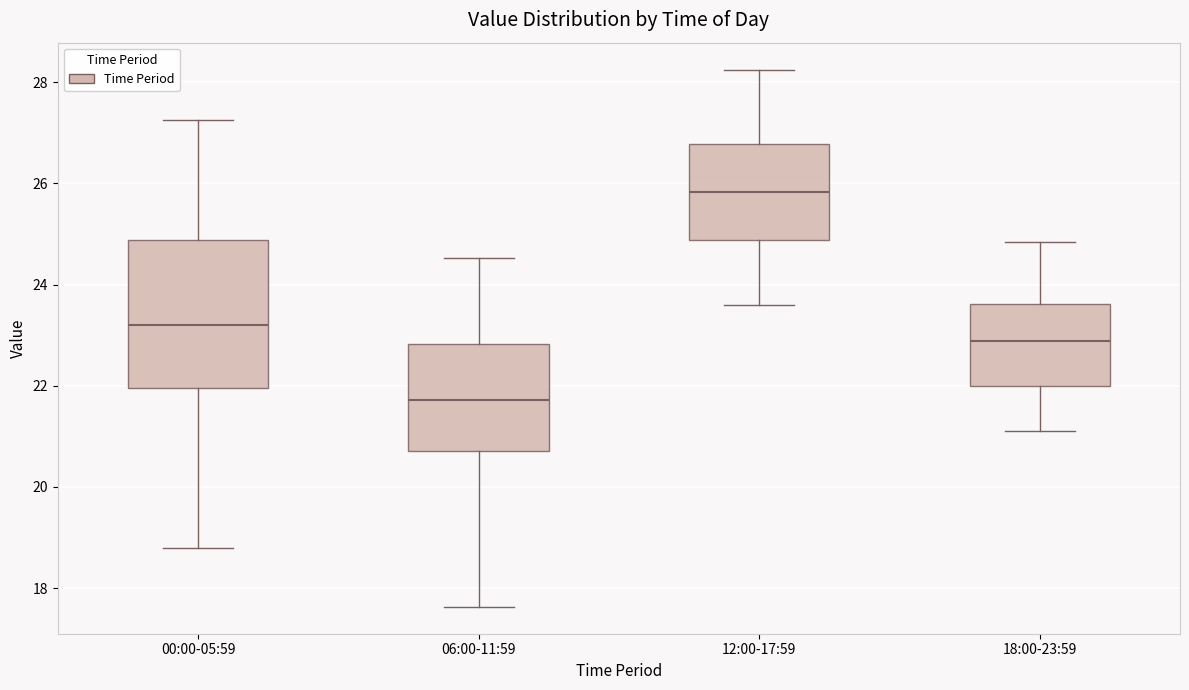

Reading left to right, transcribe this box plot: for each box, give where its median line is, the range the box spans, and where its two whiskers end, as read against the y-axis. The values are not printed on the chart, so give them approximately, as read against the axis.

00:00-05:59: median 23.2, box 22.0 to 24.8, whiskers 18.8 to 27.2
06:00-11:59: median 21.8, box 20.8 to 22.8, whiskers 17.6 to 24.6
12:00-17:59: median 25.8, box 24.8 to 26.8, whiskers 23.6 to 28.2
18:00-23:59: median 22.8, box 22.0 to 23.6, whiskers 21.2 to 24.8